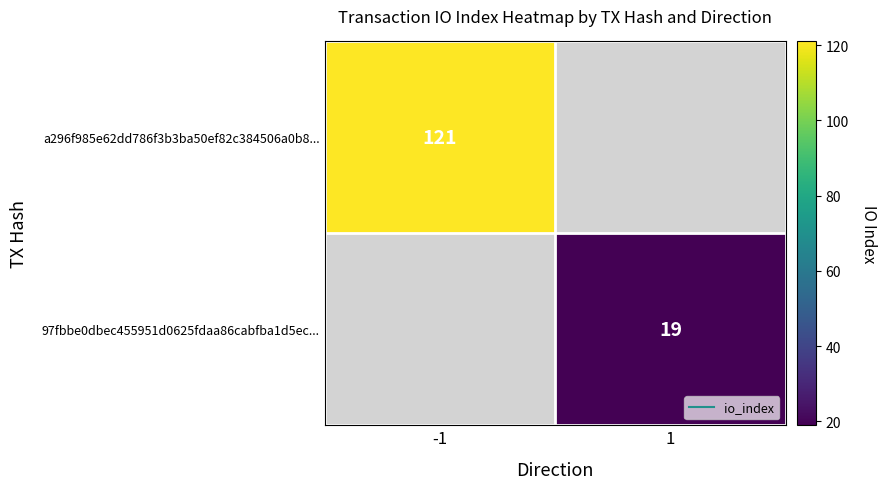

At which label does a296f985e62dd786f3b3ba50ef82c384506a0b8... reach its minimum?

-1